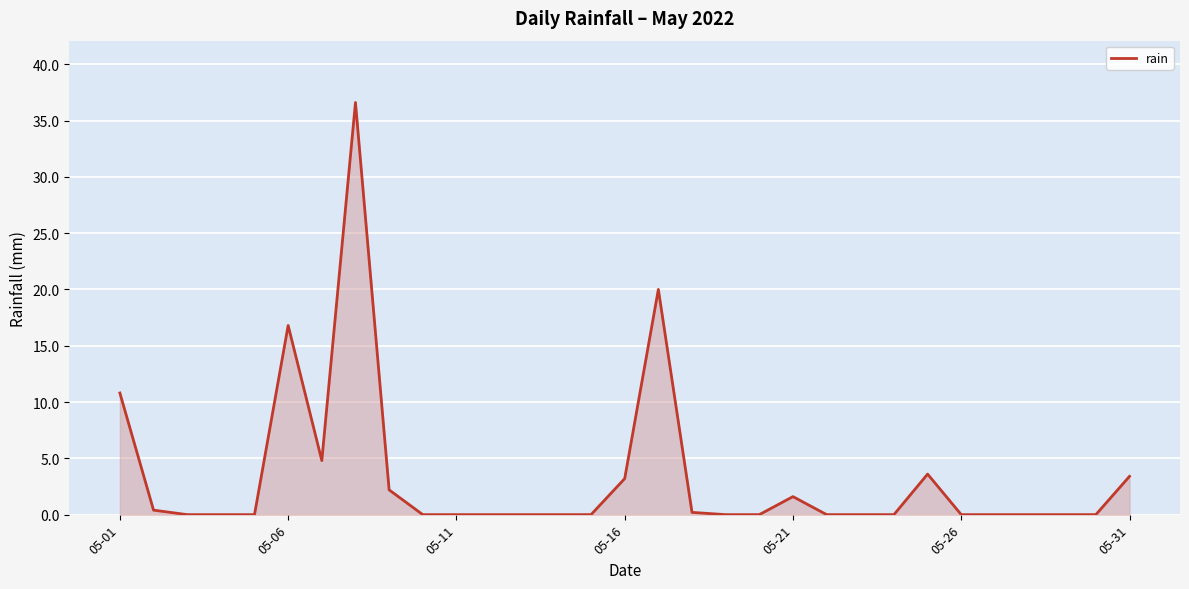

What is the maximum value shown in the chart?

36.6